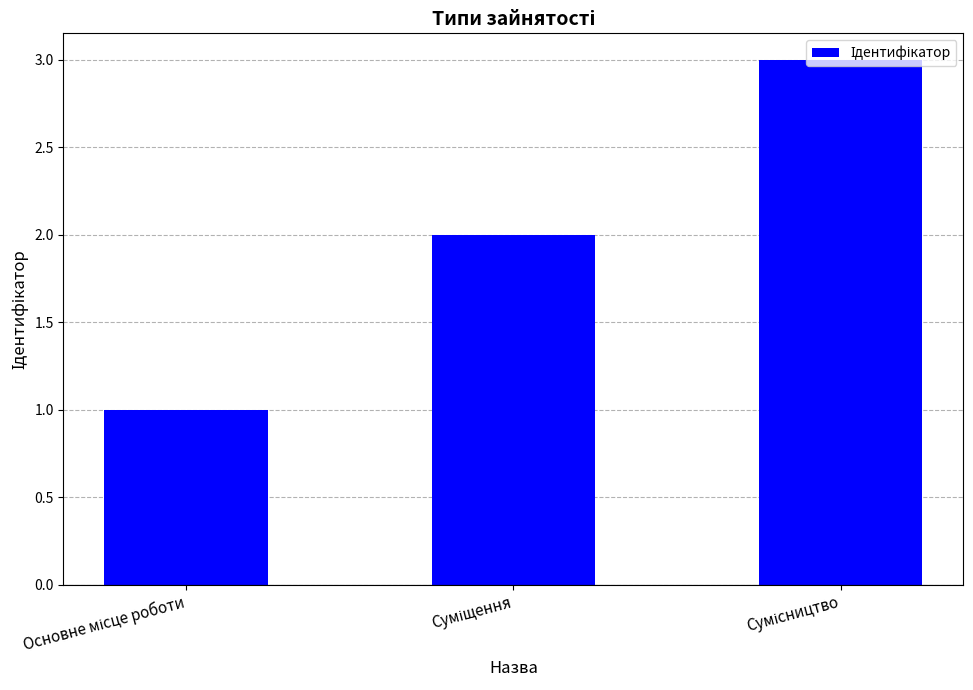

What is the greatest value displayed?

3